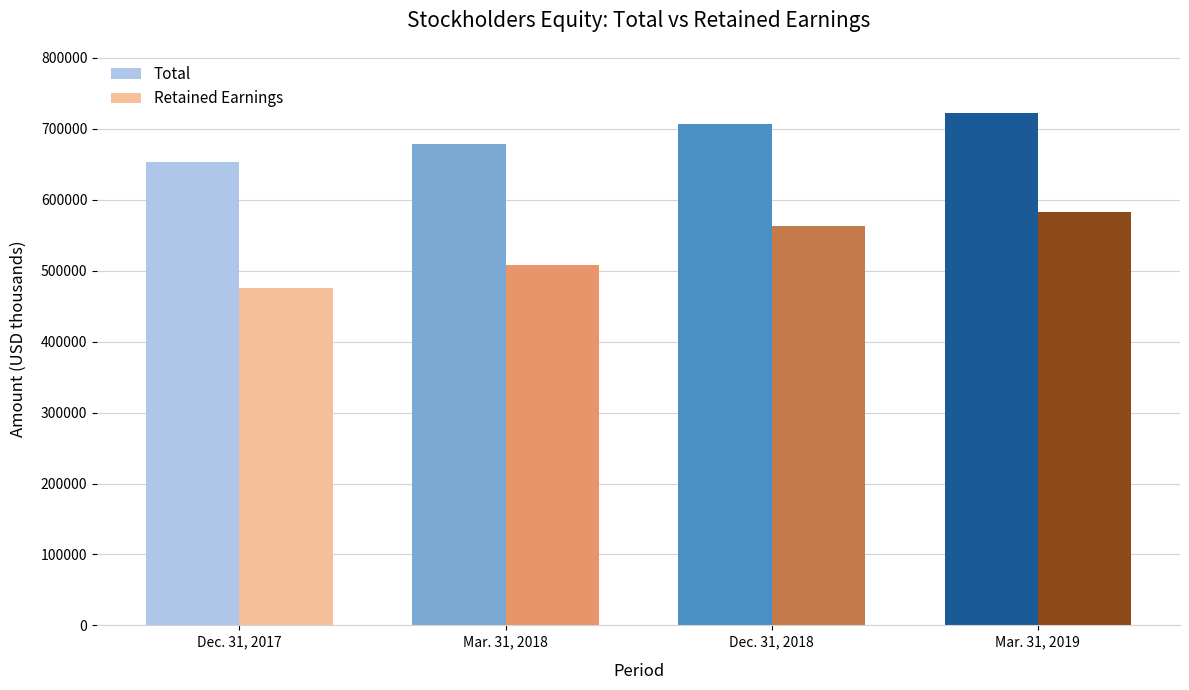

List the labels in order of Total value, largest first.

Mar. 31, 2019, Dec. 31, 2018, Mar. 31, 2018, Dec. 31, 2017